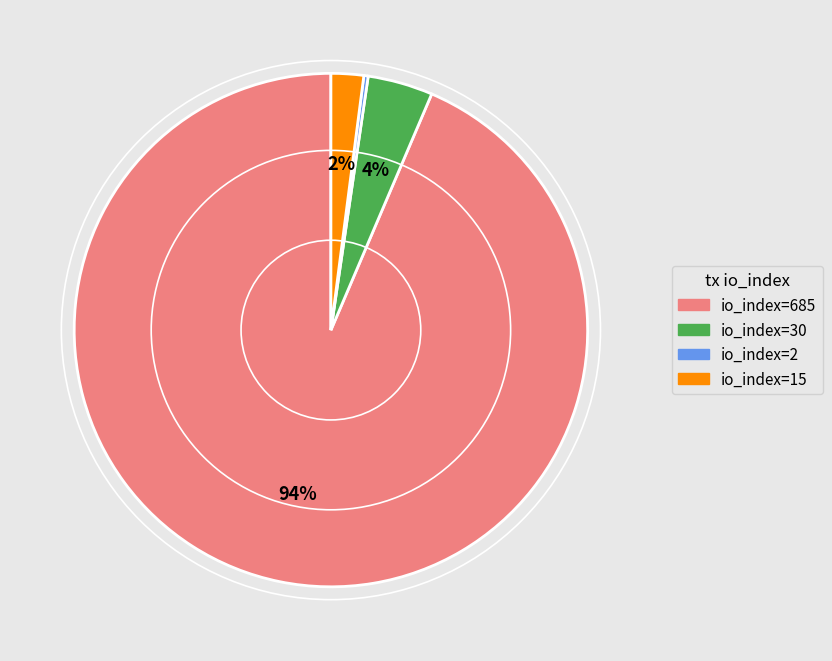

To the nearest percent, what portion does io_index=30 represent?

4%